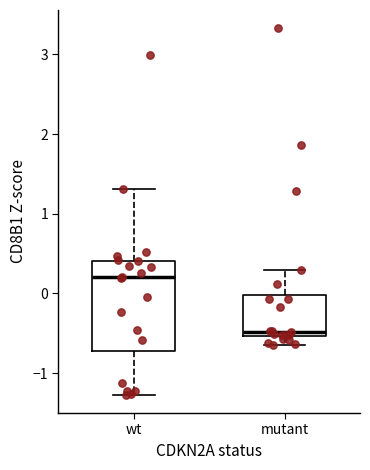

Reading left to right, read every box against the y-axis: the position of its median line, the range the box covers, and the ends of its whiskers. The values are not printed on the chart, so give them approximately, as read against the axis.

wt: median 0.2, box -0.7 to 0.4, whiskers -1.3 to 1.3
mutant: median -0.5 (just above the box's lower edge), box -0.5 to 0.0, whiskers -0.6 to 0.3